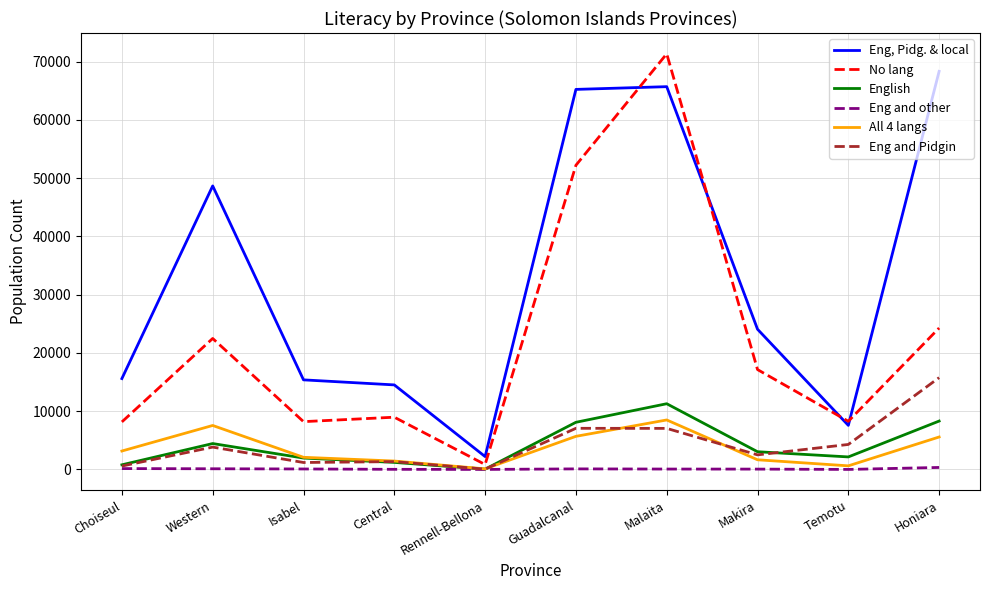

What is the maximum value for English?

11280